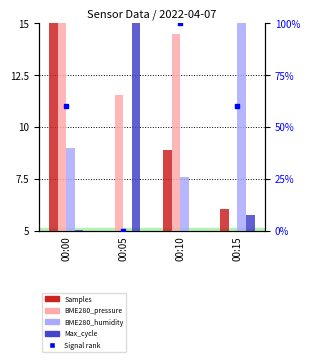

Which series contains the lowest Y value?

Signal (rank)